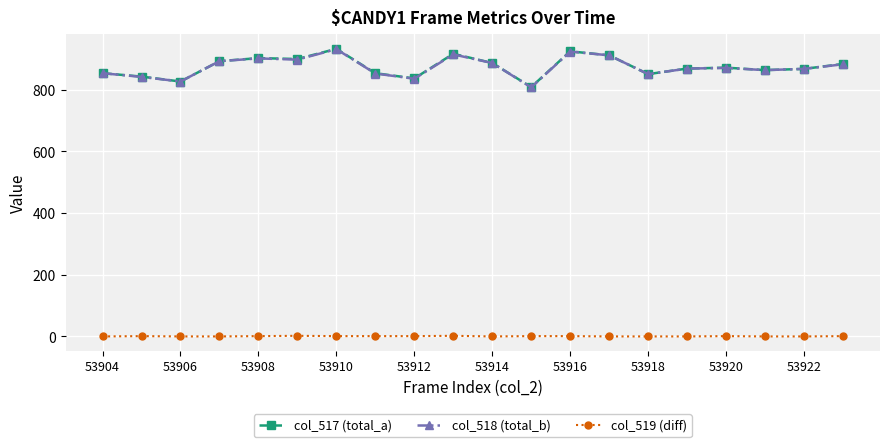

What is the average value of the col_518 (total_b) series?

874